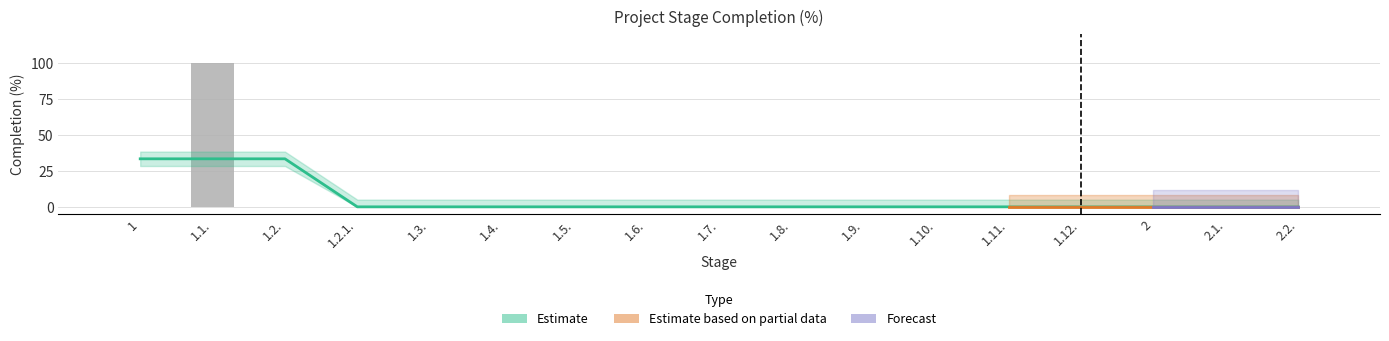

What is the greatest value displayed?

100